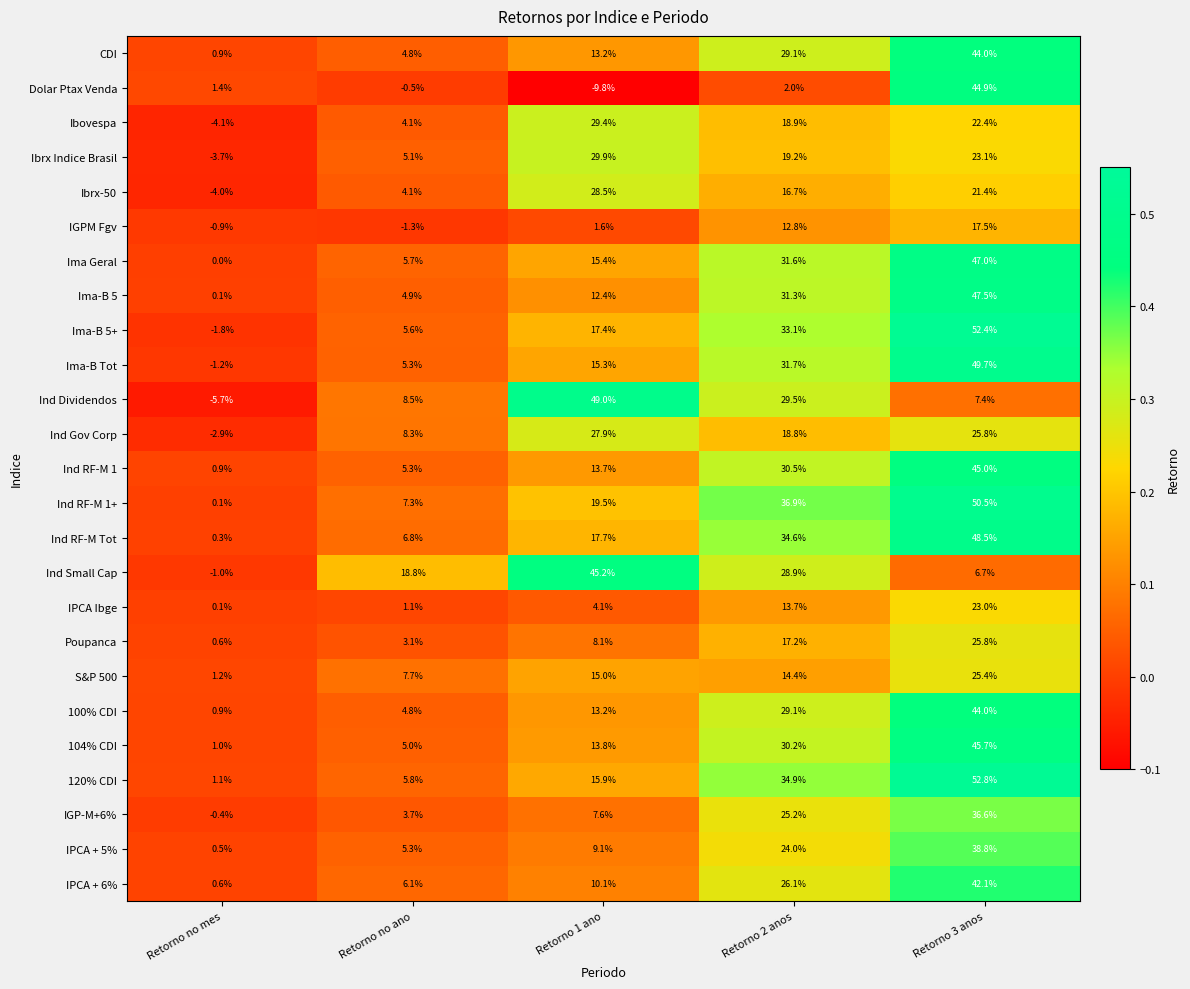

The value of Ind RF-M 1 at Retorno 3 anos is 22.5. True or false?

False